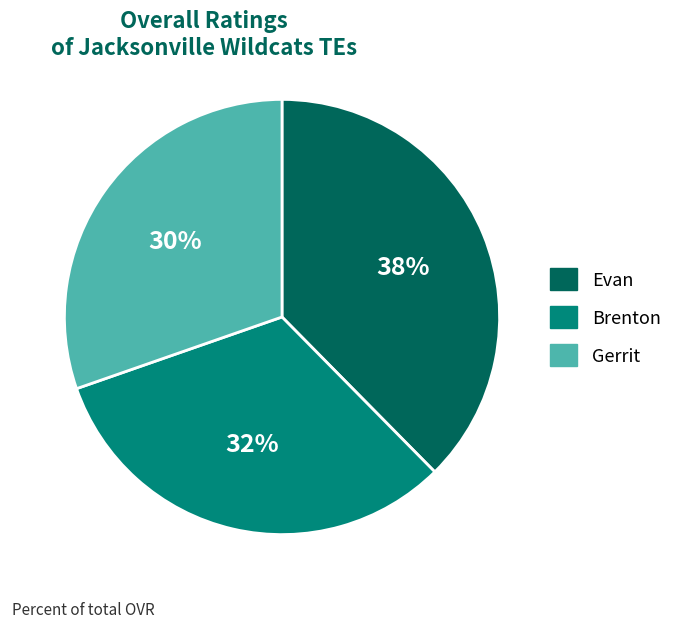

Rank the categories by value from lowest to highest.

Gerrit, Brenton, Evan